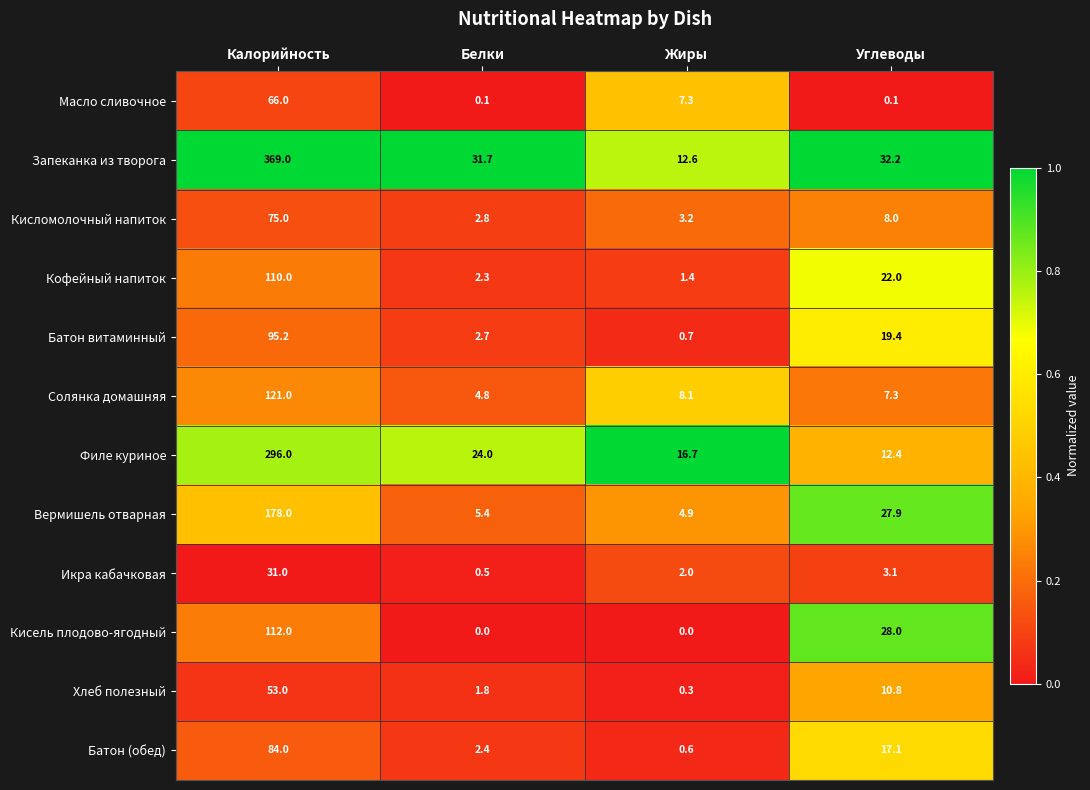

What is the difference between the maximum and minimum values in the Батон (обед) series?

83.4